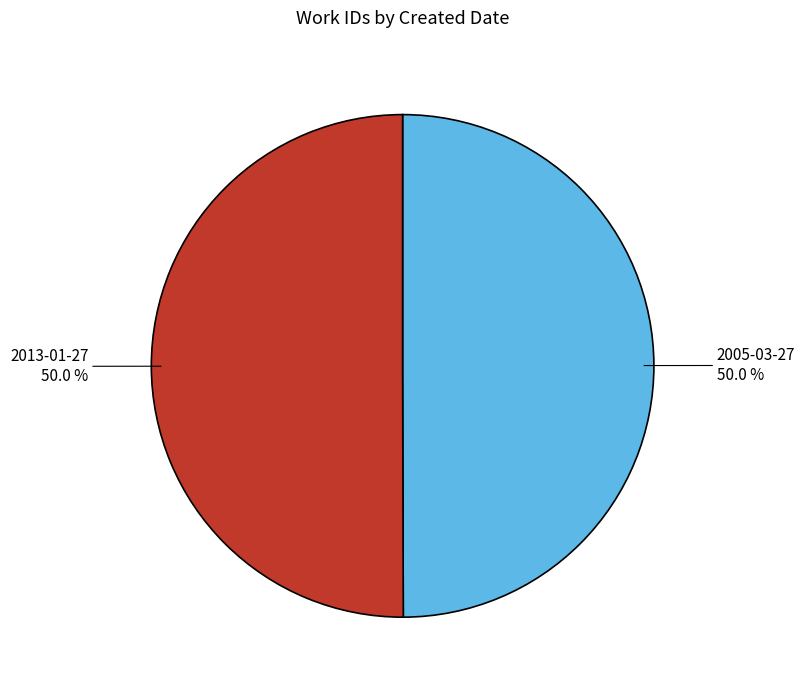

To the nearest percent, what portion does 2005-03-27 represent?

50%